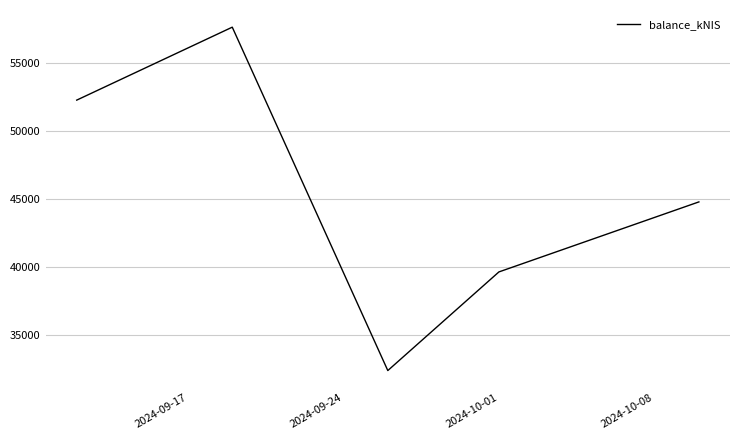

How many series are shown in this chart?

1